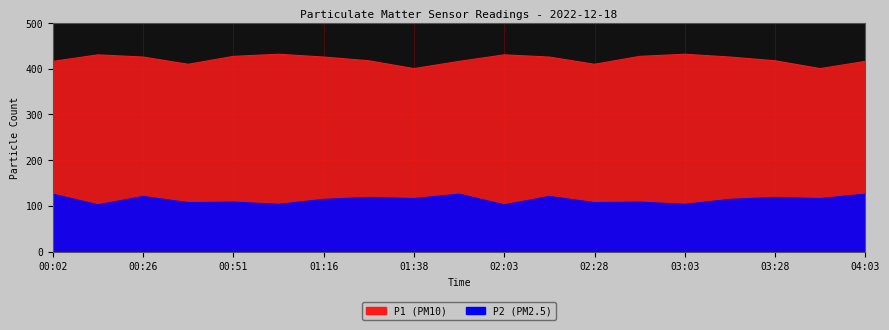

How many data points in P1 are less than 425?

9